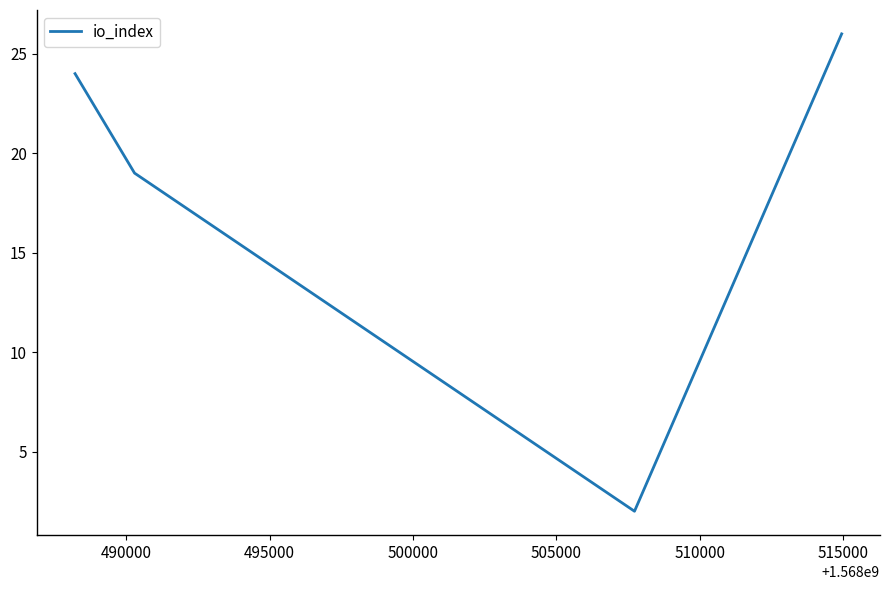

What is the greatest value displayed?

26